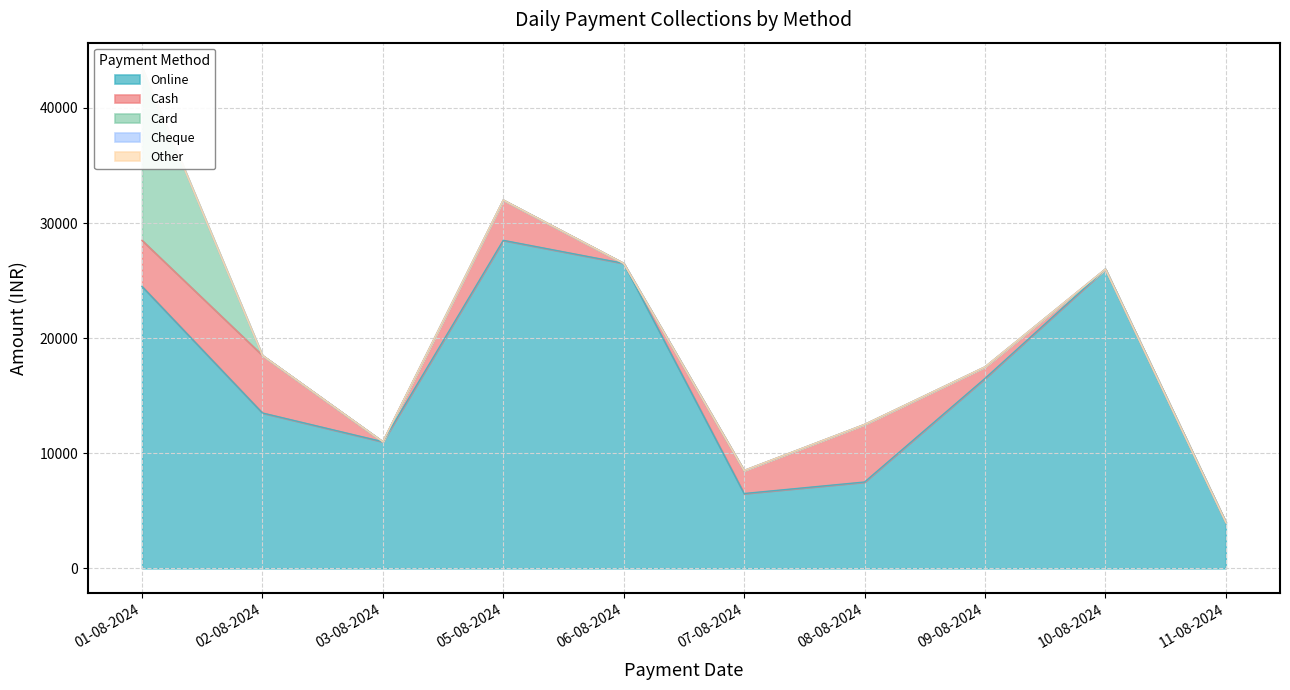

Rank the series at 5 from highest to lowest value.

Online, Cash, Card, Cheque, Other